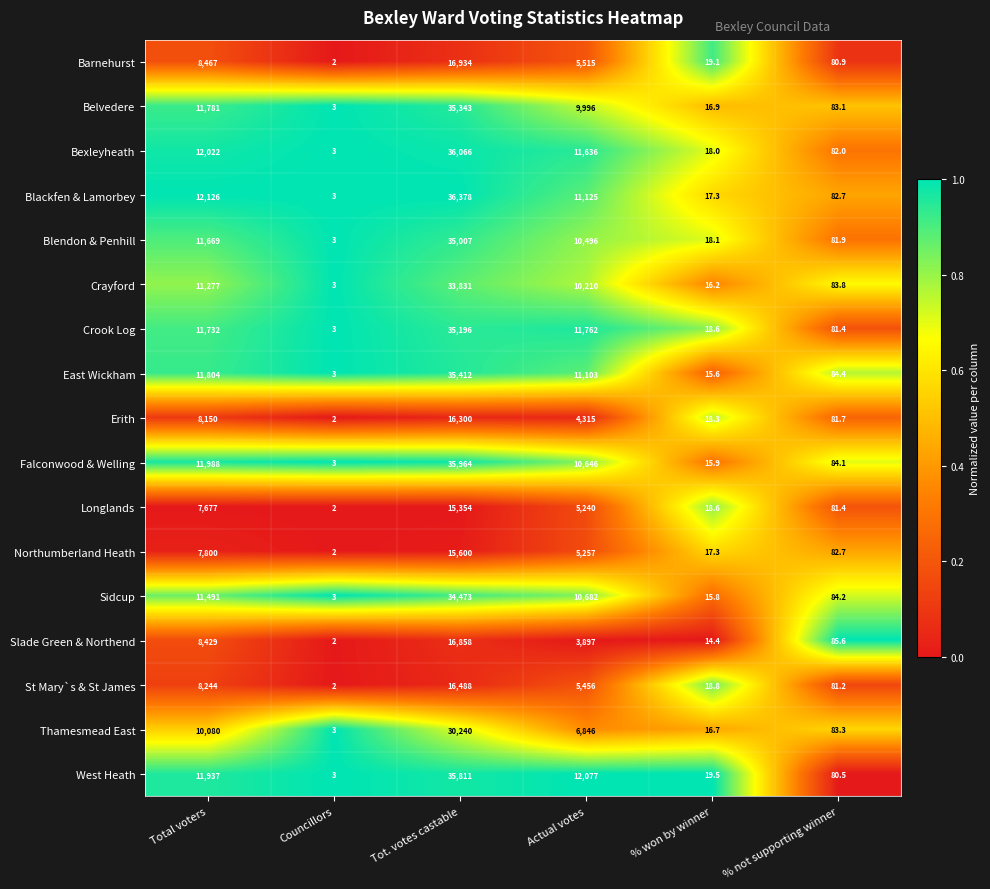

At which category is the sum across all series the highest?

Tot. votes castable